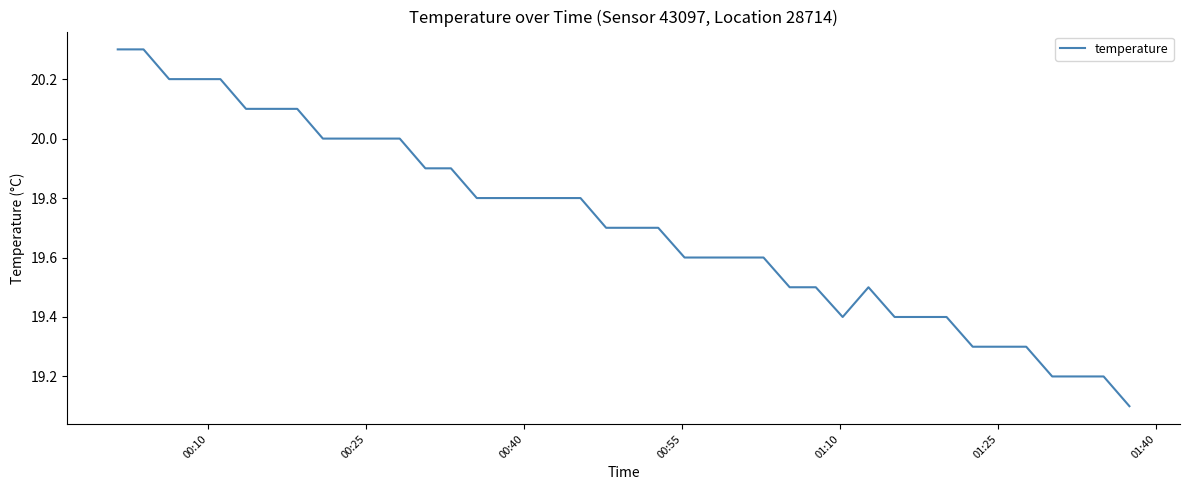

How many lines are shown in the chart?

1